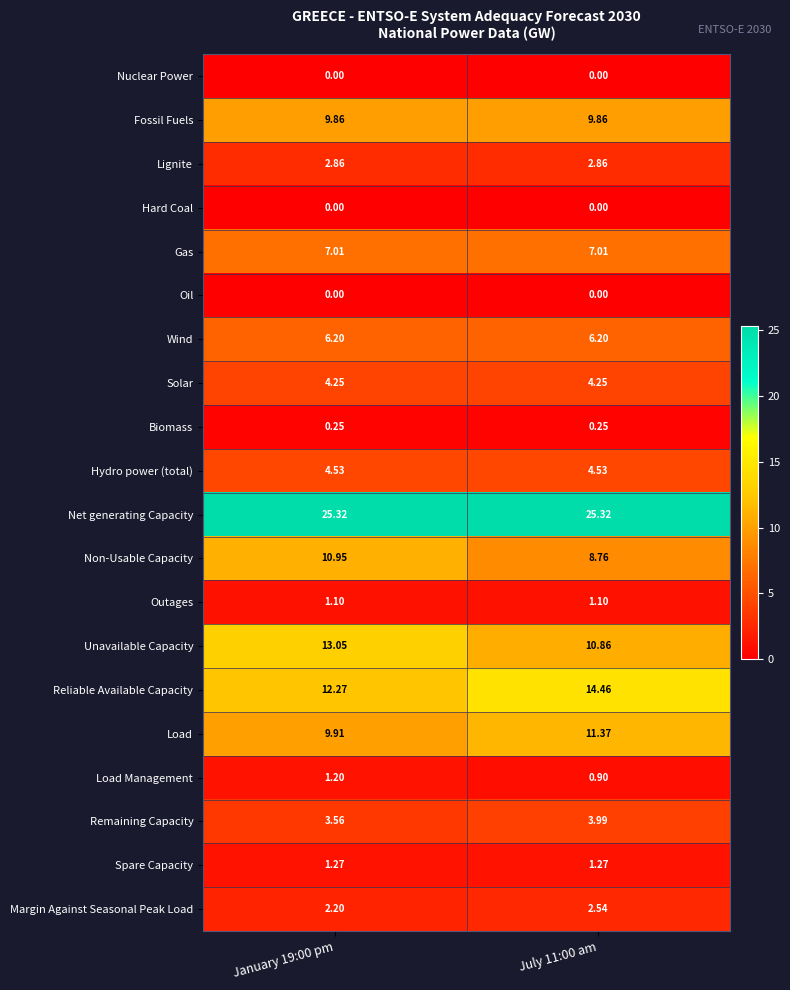

What is the spread (max minus min) of values at January 19:00 pm?

25.3